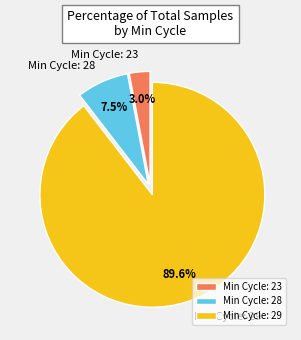

How many slices are in this pie chart?

3